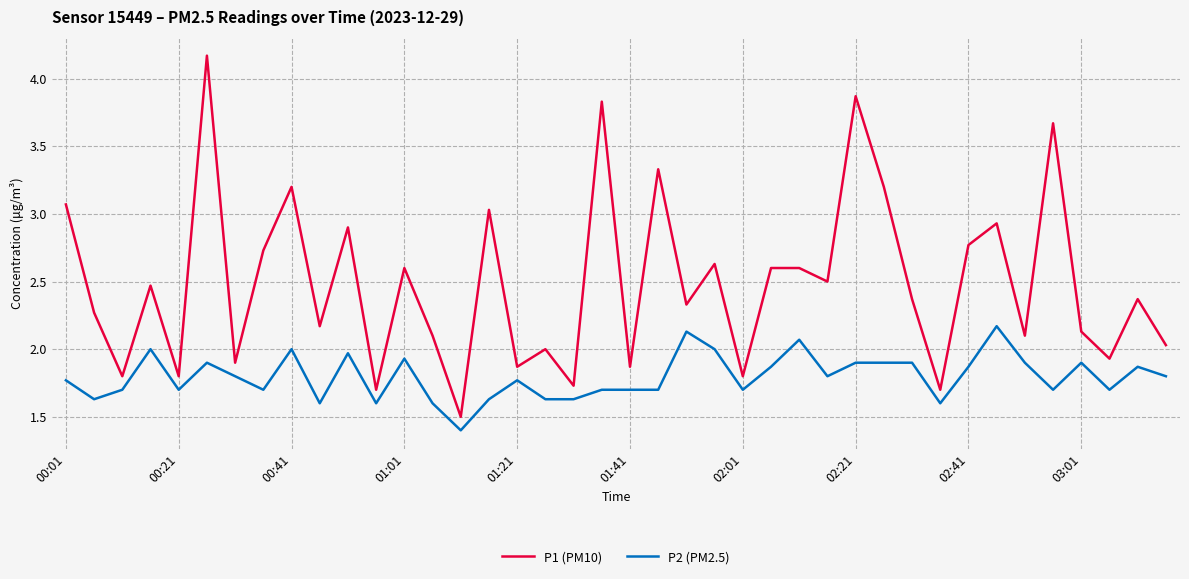

What are all the series names shown in the legend?

P1 (PM10), P2 (PM2.5)